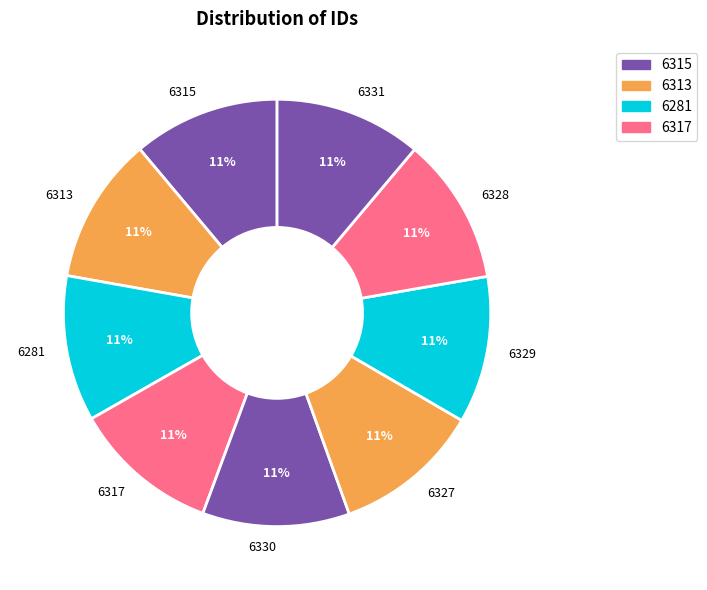

What is the ratio of the value at 6330 to the value at 6281?

1.0